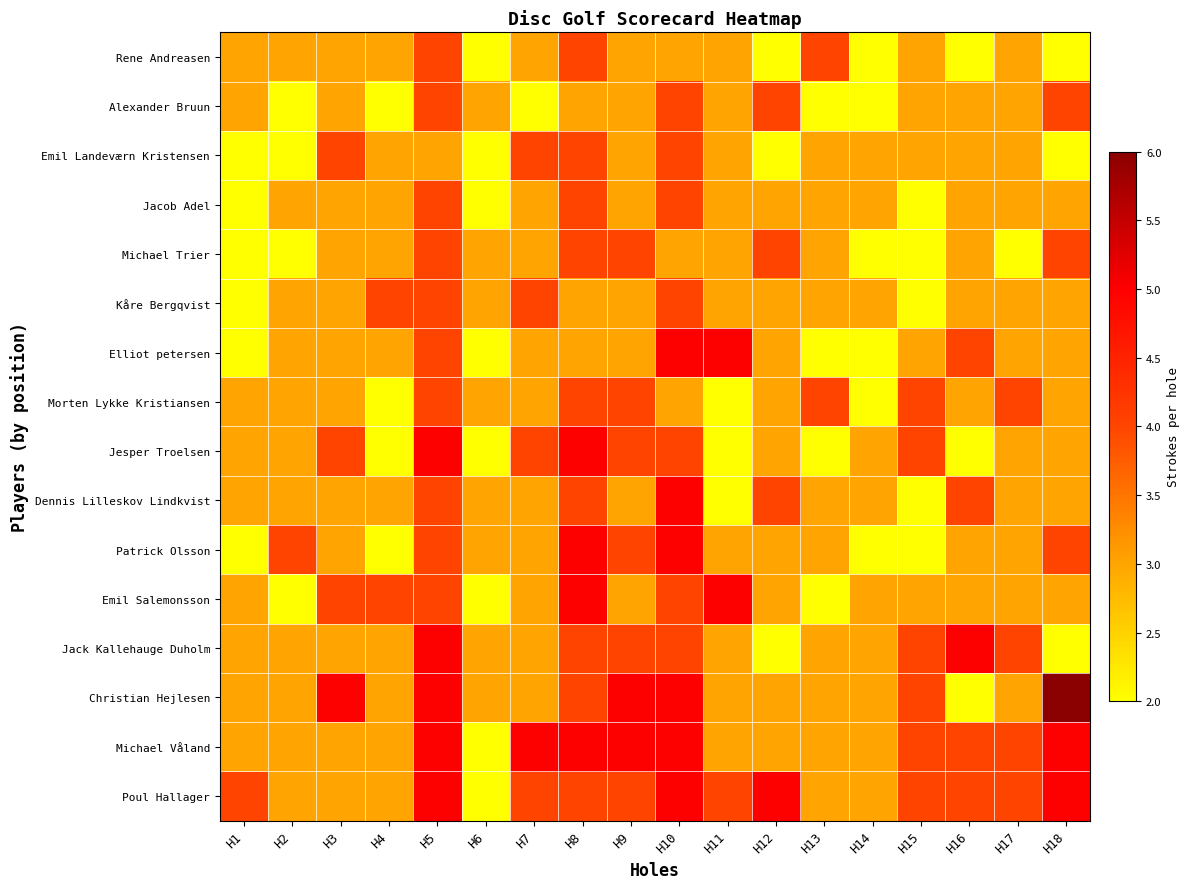

Between H10 and H13, which series saw the biggest shift?

Elliot petersen